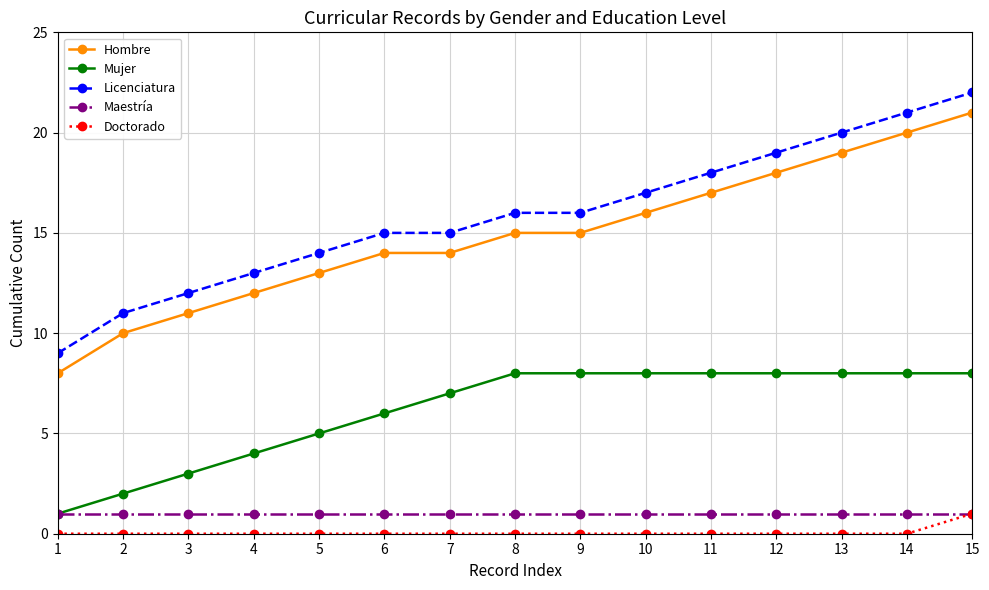

At which label does Doctorado reach its peak?

15